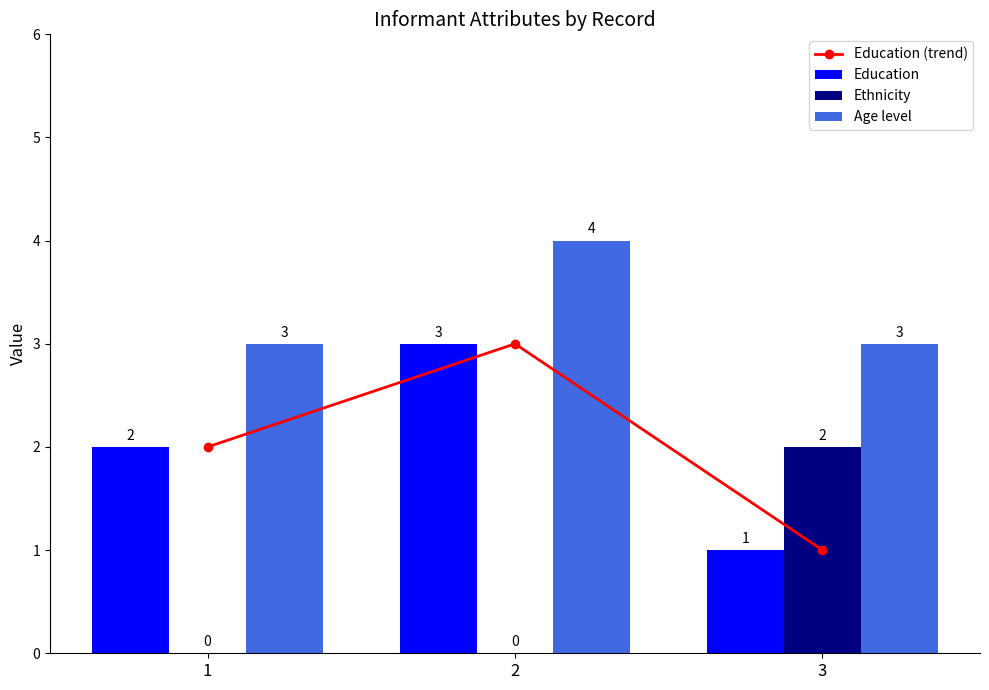

Which series changed the most between 1 and 2?

Education (trend)